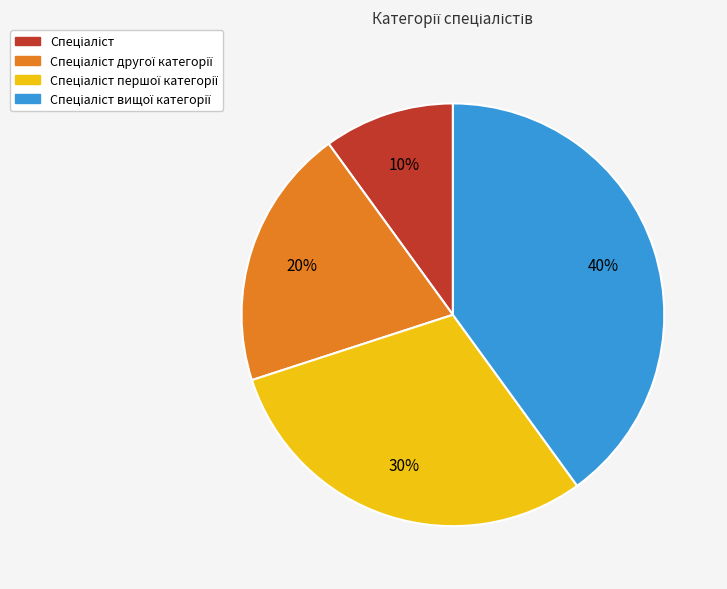

To the nearest percent, what is the average slice percentage?

25%